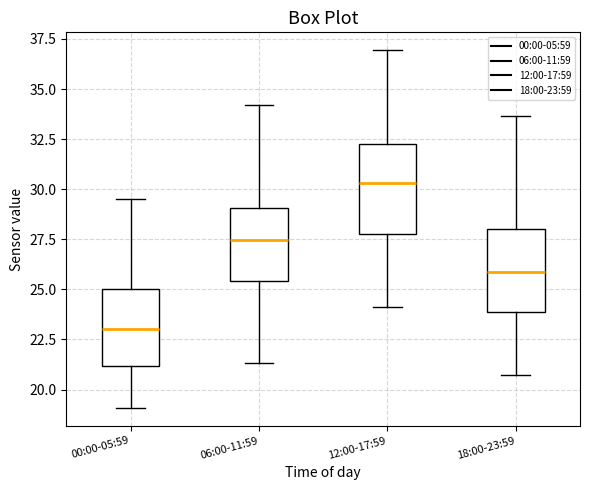

Reading left to right, read every box against the y-axis: the position of its median line, the range the box covers, and the ends of its whiskers. The values are not printed on the chart, so give them approximately, as read against the axis.

00:00-05:59: median 23.0, box 21.0 to 25.0, whiskers 19.0 to 29.5
06:00-11:59: median 27.5, box 25.5 to 29.0, whiskers 21.5 to 34.0
12:00-17:59: median 30.5, box 28.0 to 32.5, whiskers 24.0 to 37.0
18:00-23:59: median 26.0, box 24.0 to 28.0, whiskers 20.5 to 33.5